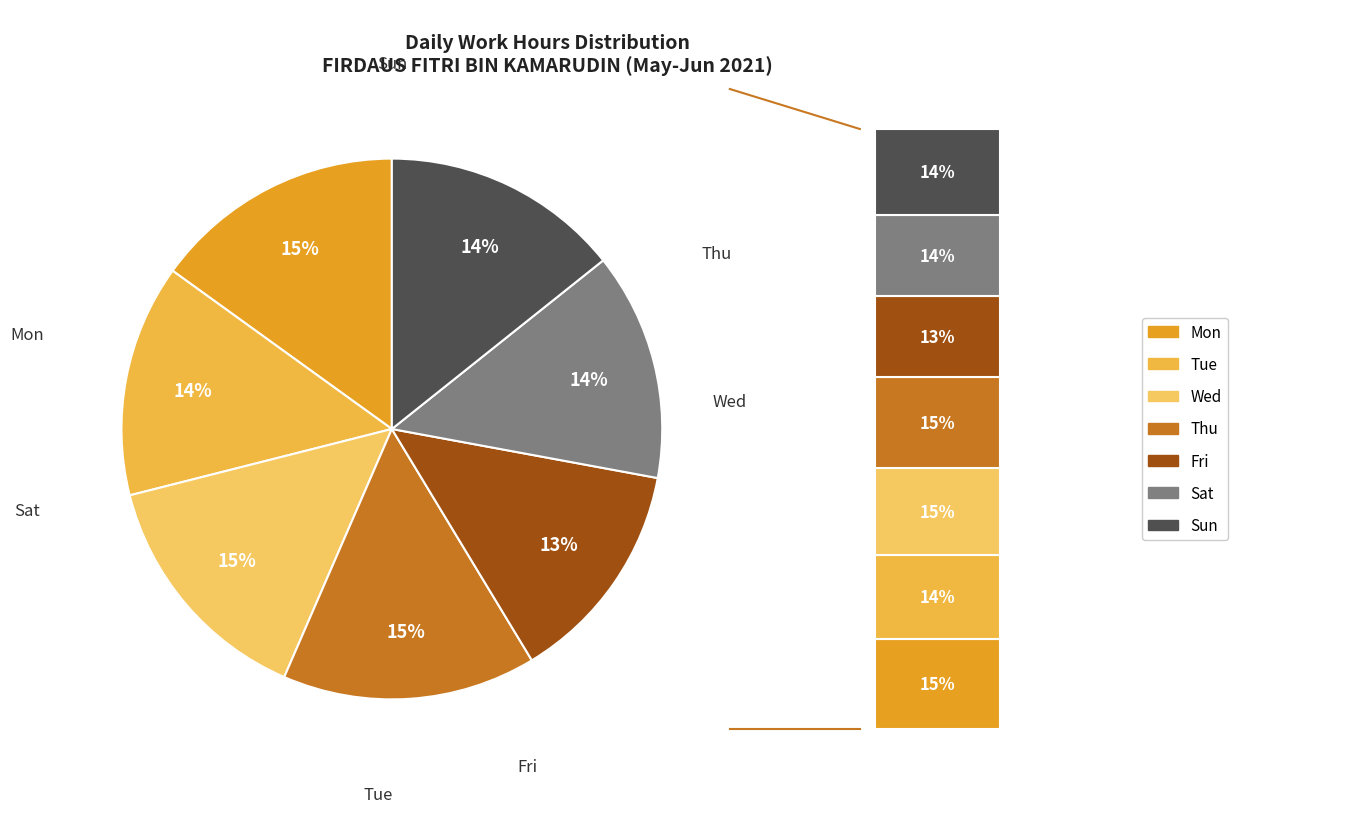

The Sat slice represents 14% of the pie. True or false?

True